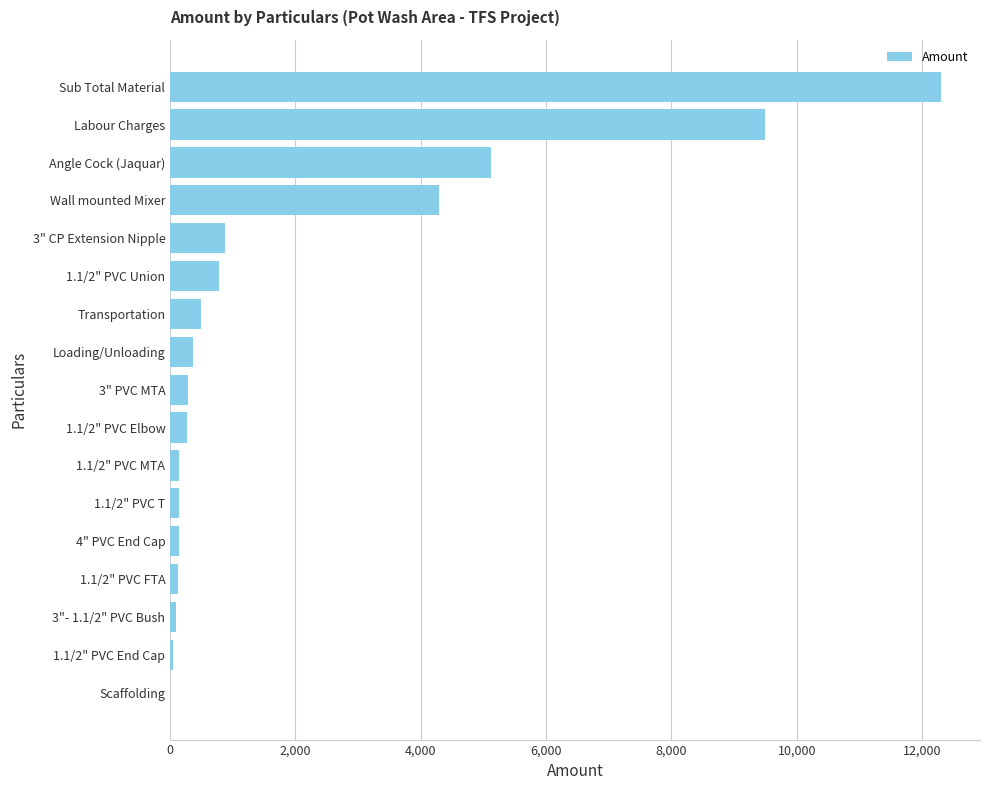

Which label corresponds to the largest value in the chart?

Sub Total Material